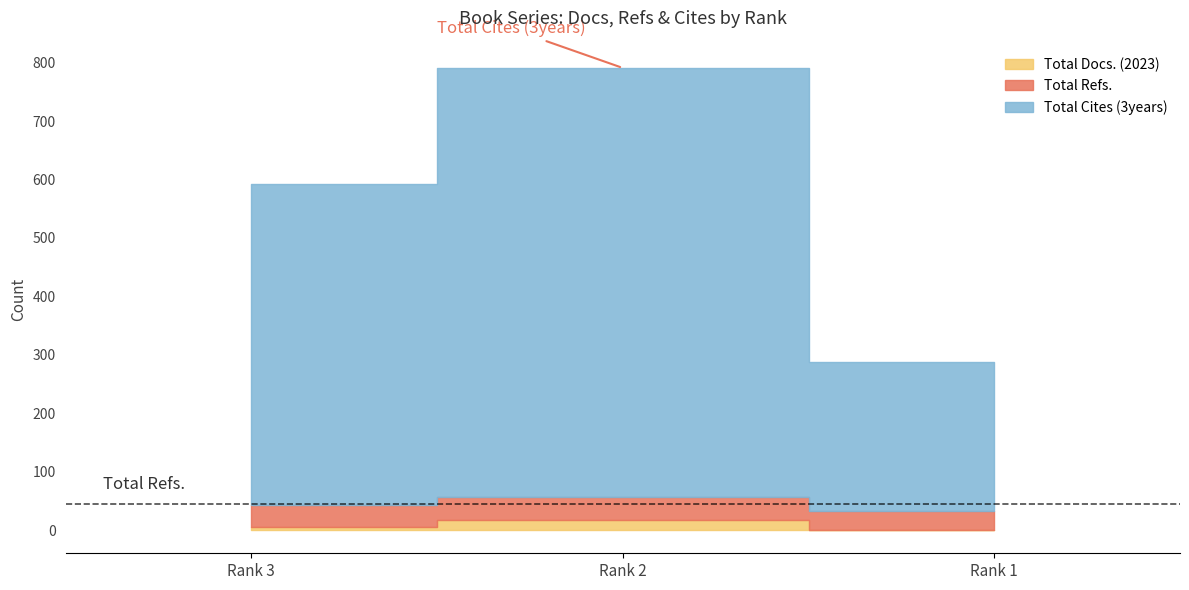

What is the sum of the Total Docs. (2023) values at Rank 1 and Rank 2?

19